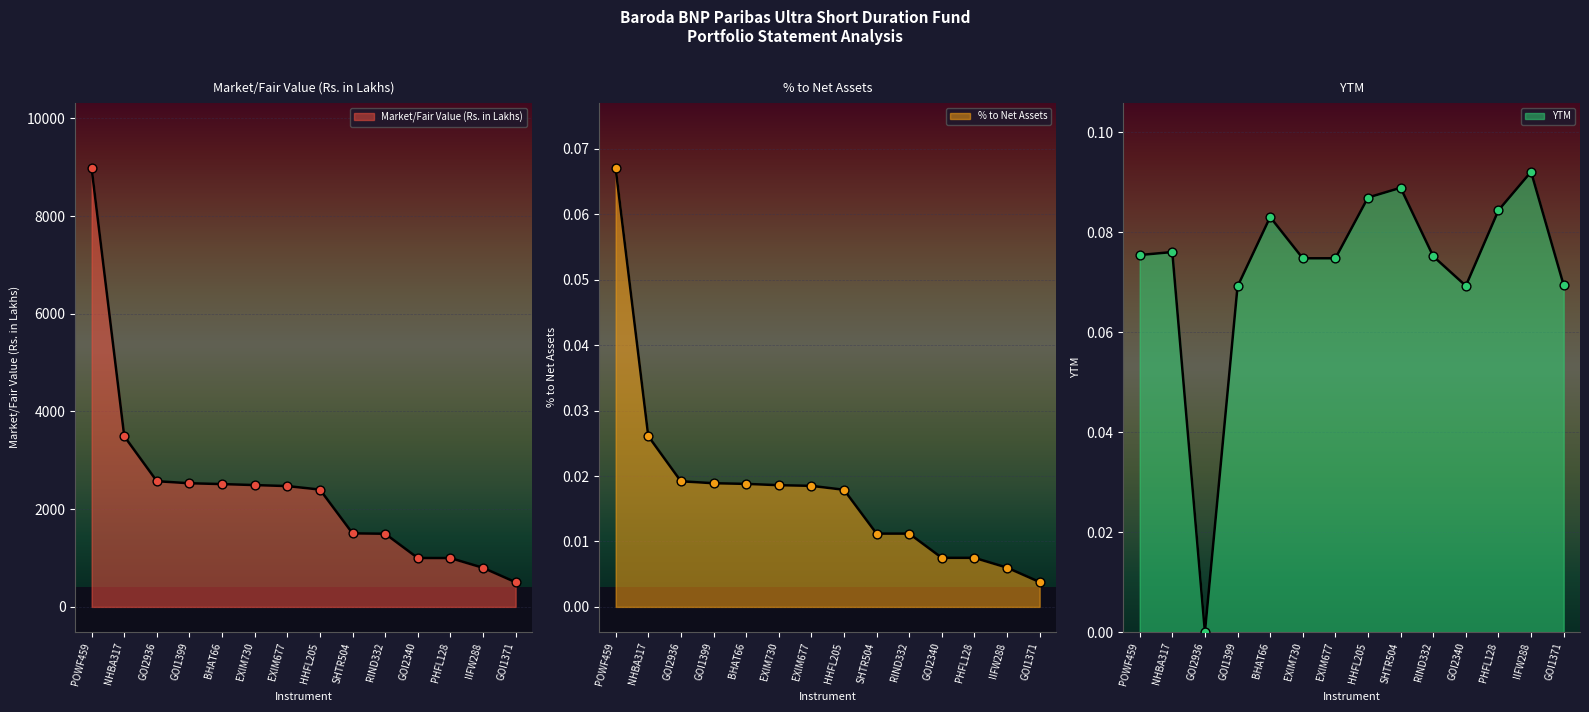

At which category is the sum across all series the highest?

POWF459